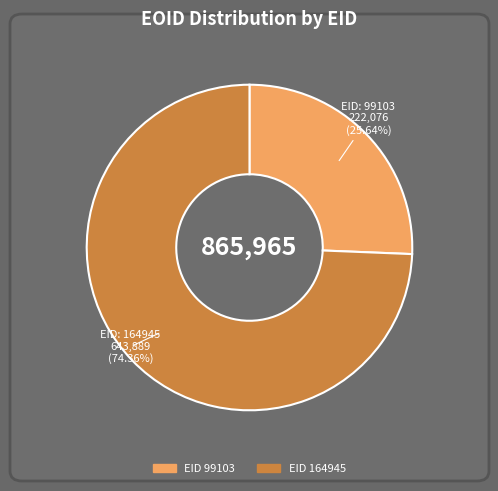

Is there a majority slice in this chart?

Yes